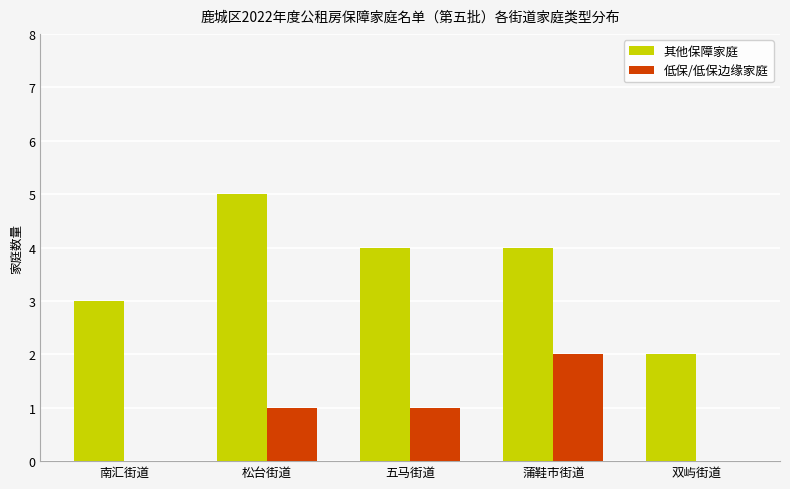

Reading left to right, extract all data points from this chart.

其他保障家庭: 3	5	4	4	2
低保/低保边缘家庭: 0	1	1	2	0